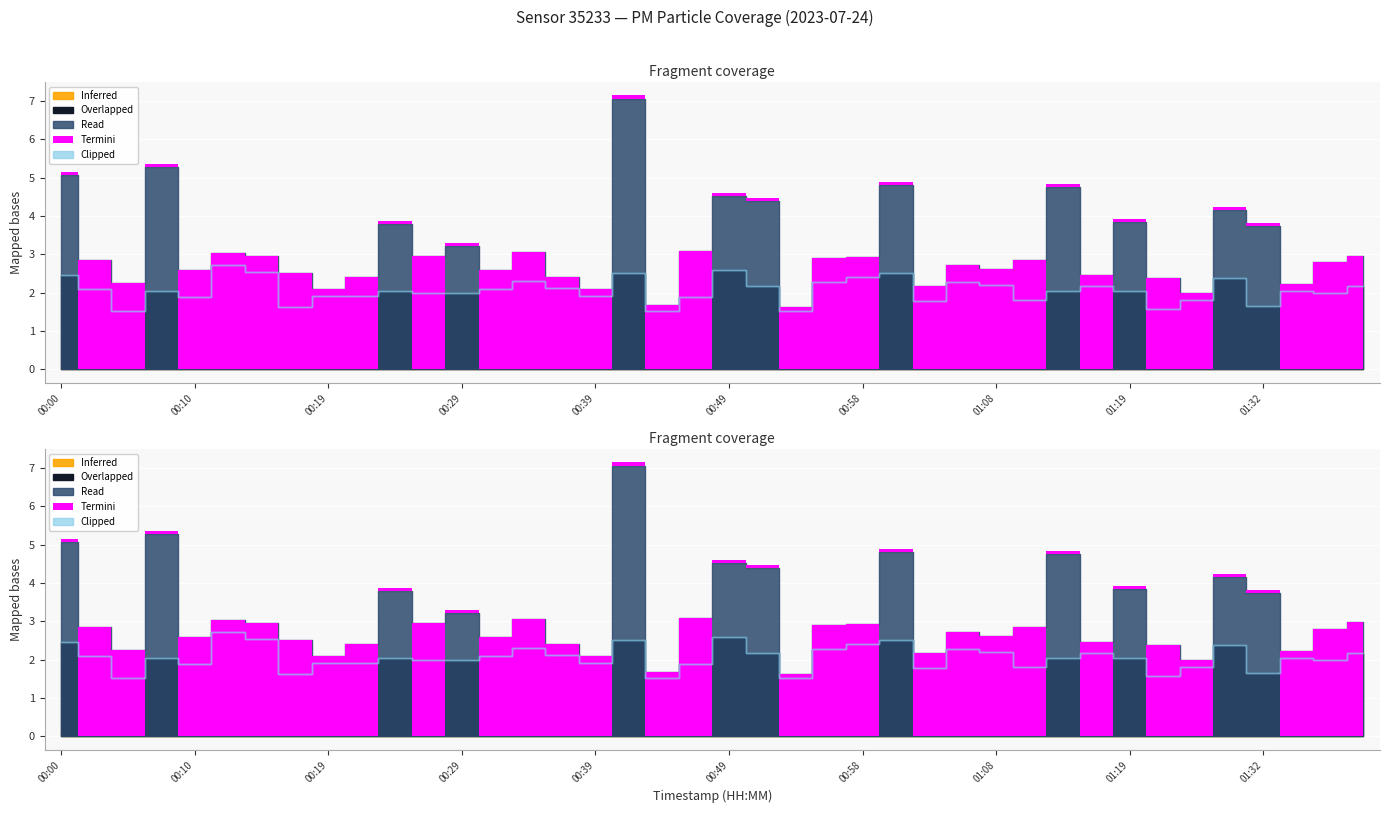

Reading right to left, extract all data points from this chart.

P1: 01:39=3.0	01:37=2.8	01:34=2.2	01:32=3.8	01:29=4.2	01:27=2.0	01:22=2.4	01:19=3.9	01:16=2.5	01:13=4.8	01:11=2.9	01:08=2.6	01:06=2.7	01:03=2.2	01:01=4.8	00:58=2.9	00:56=2.9	00:53=1.6	00:51=4.4	00:49=4.5	00:46=3.1	00:44=1.7	00:41=7.1	00:39=2.1	00:36=2.4	00:34=3.0	00:31=2.6	00:29=3.2	00:27=3.0	00:24=3.8	00:22=2.4	00:19=2.1	00:17=2.5	00:14=3.0	00:12=3.0	00:10=2.6	00:07=5.3	00:05=2.2	00:02=2.9	00:00=5.1
P2: 01:39=2.2	01:37=2.0	01:34=2.0	01:32=1.6	01:29=2.4	01:27=1.8	01:22=1.6	01:19=2.0	01:16=2.2	01:13=2.0	01:11=1.8	01:08=2.2	01:06=2.3	01:03=1.8	01:01=2.5	00:58=2.4	00:56=2.3	00:53=1.5	00:51=2.2	00:49=2.6	00:46=1.9	00:44=1.5	00:41=2.5	00:39=1.9	00:36=2.1	00:34=2.3	00:31=2.1	00:29=2.0	00:27=2.0	00:24=2.0	00:22=1.9	00:19=1.9	00:17=1.6	00:14=2.5	00:12=2.7	00:10=1.9	00:07=2.0	00:05=1.5	00:02=2.1	00:00=2.5